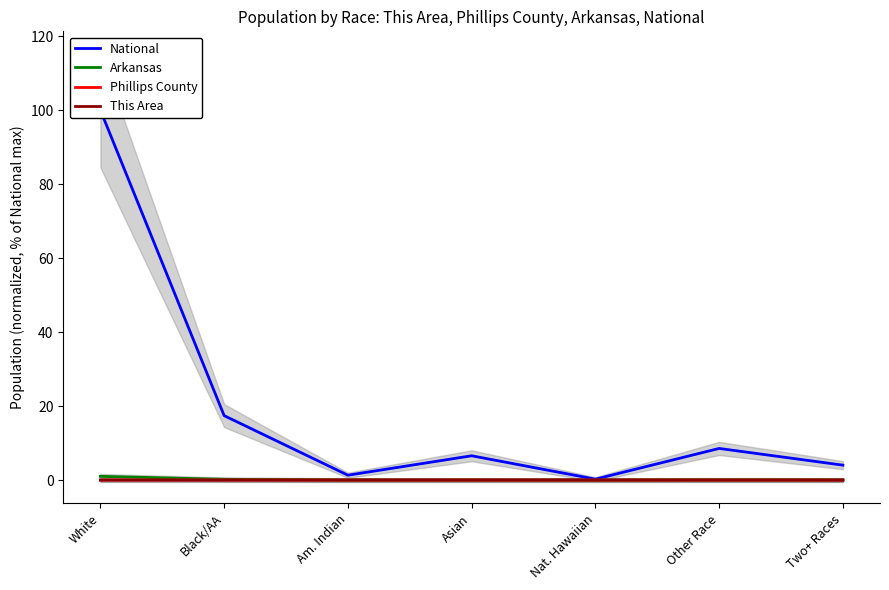

How many data points does each series have?

7